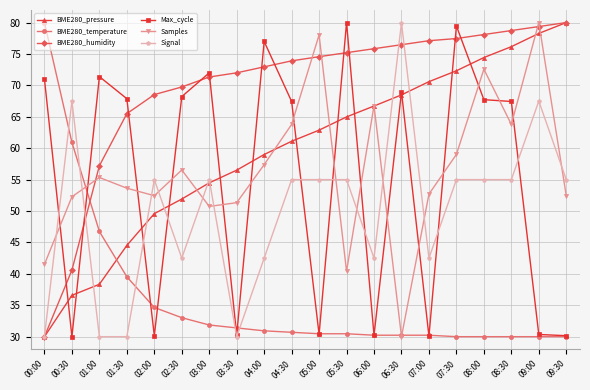

Which series changed the most between 03:00 and 09:30?

Max_cycle